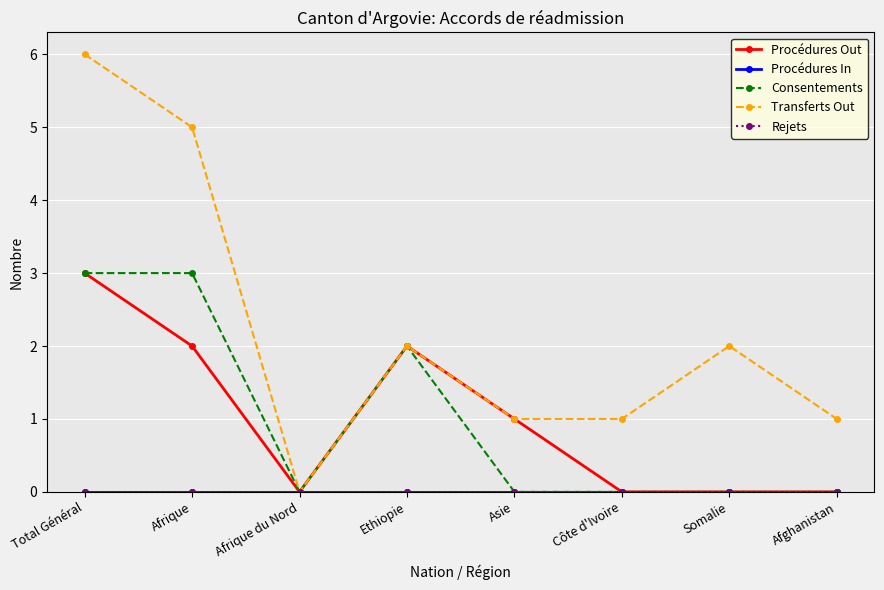

In Consentements, how many points are lower than both neighbors (excluding endpoints)?

1